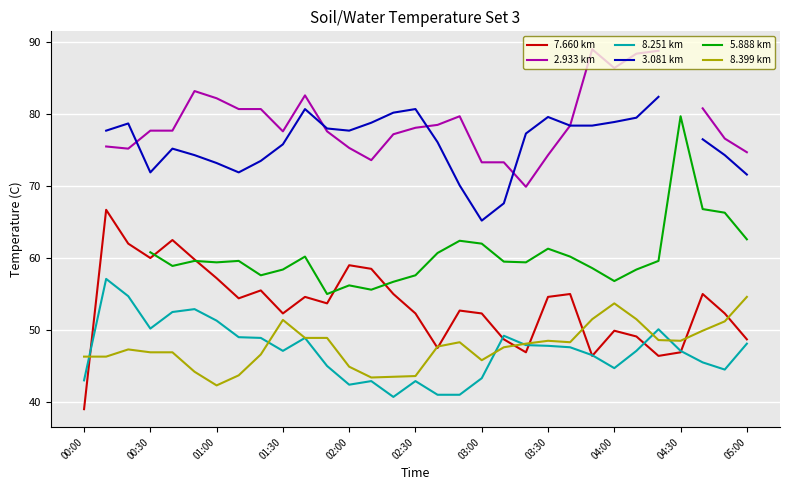

At which category does 7.660 km reach its first local valley?

00:30